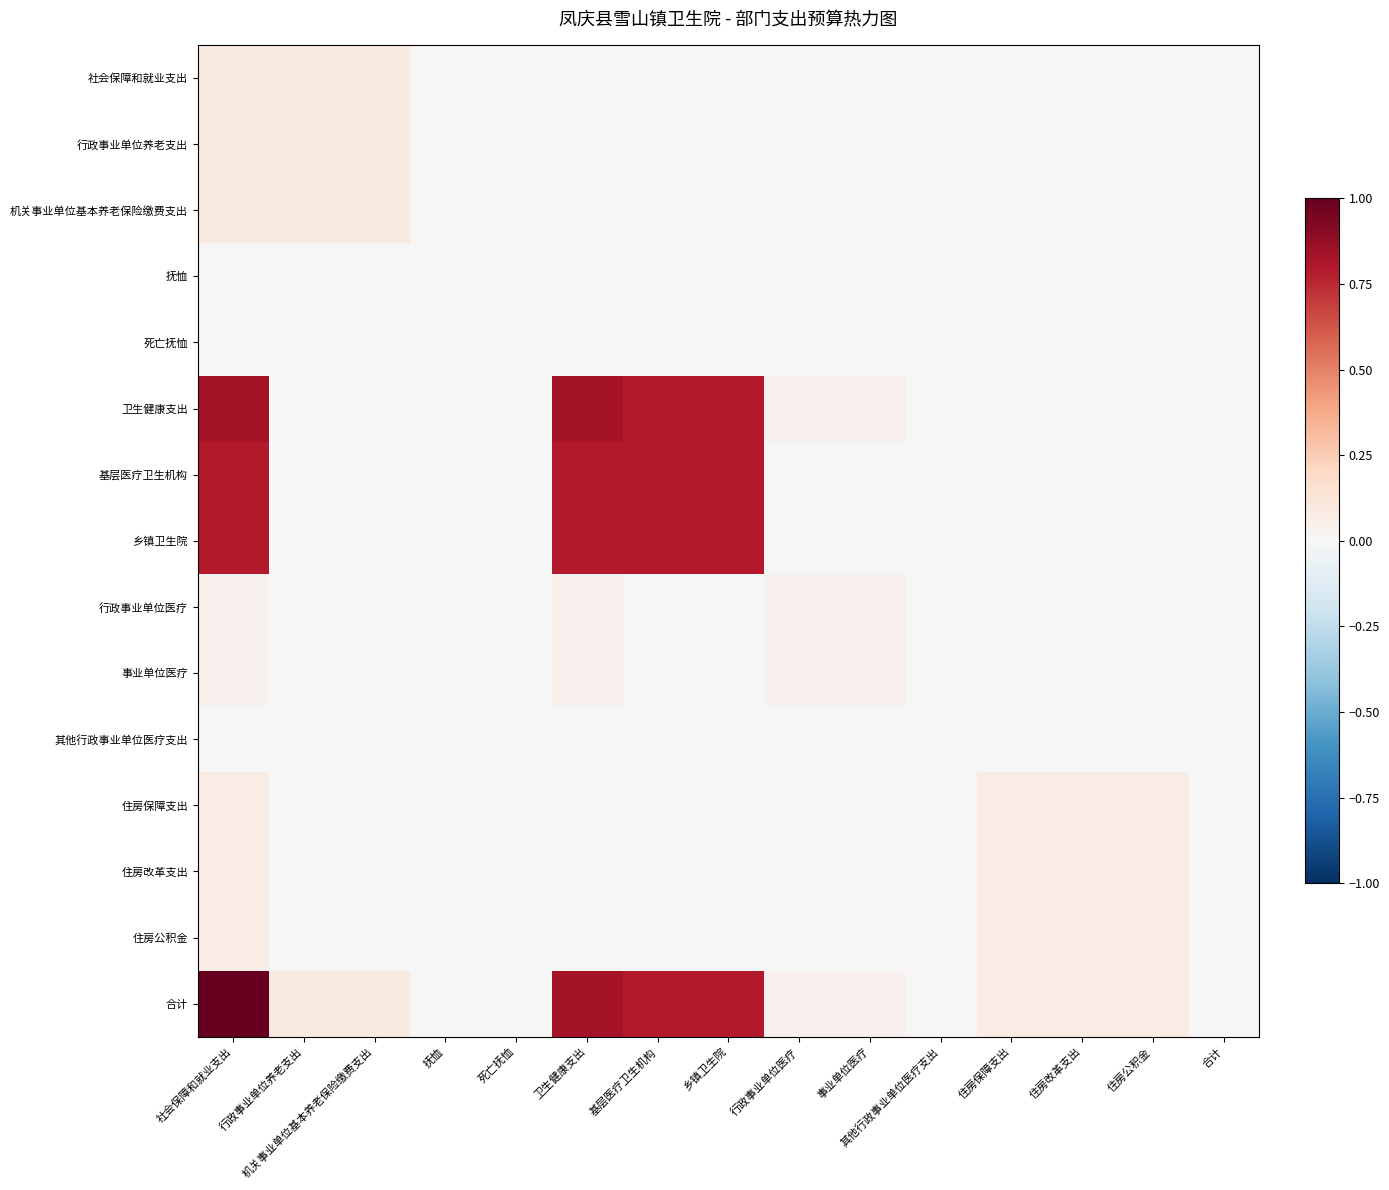

What is the maximum value for 合计?

1.0